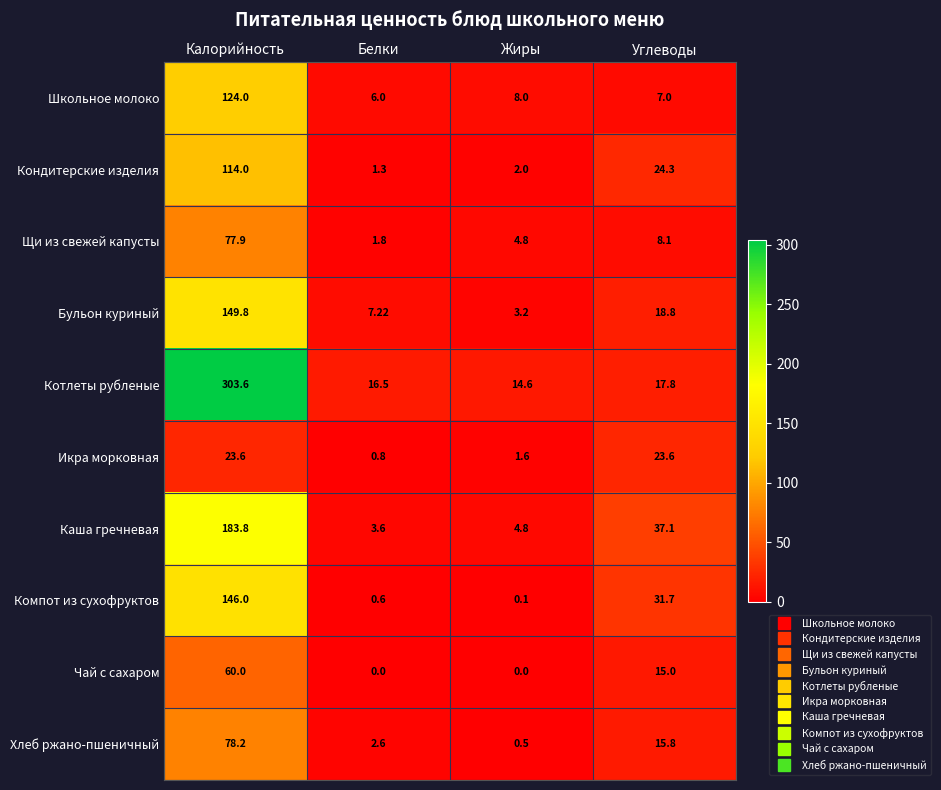

Rank the series at Углеводы from lowest to highest value.

Школьное молоко, Щи из свежей капусты, Чай с сахаром, Хлеб ржано-пшеничный, Котлеты рубленые, Бульон куриный, Икра морковная, Кондитерские изделия, Компот из сухофруктов, Каша гречневая